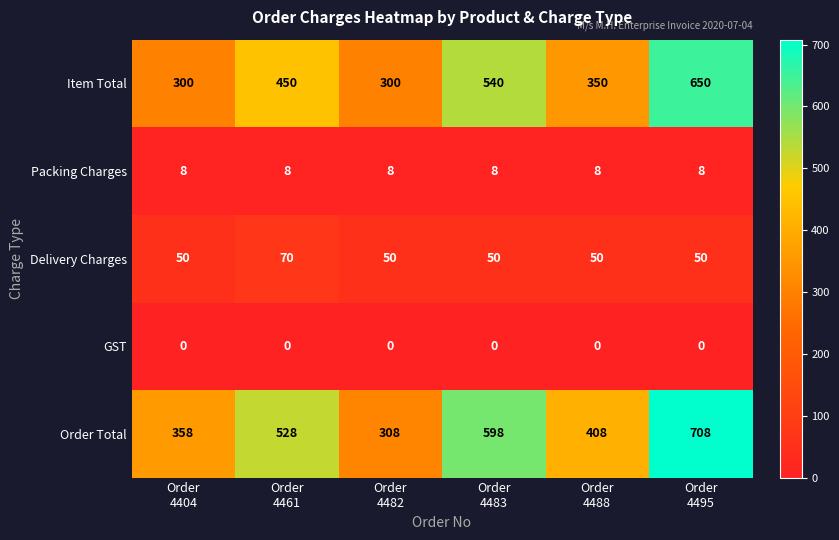

What is the total value across all series at Order
4482?

666